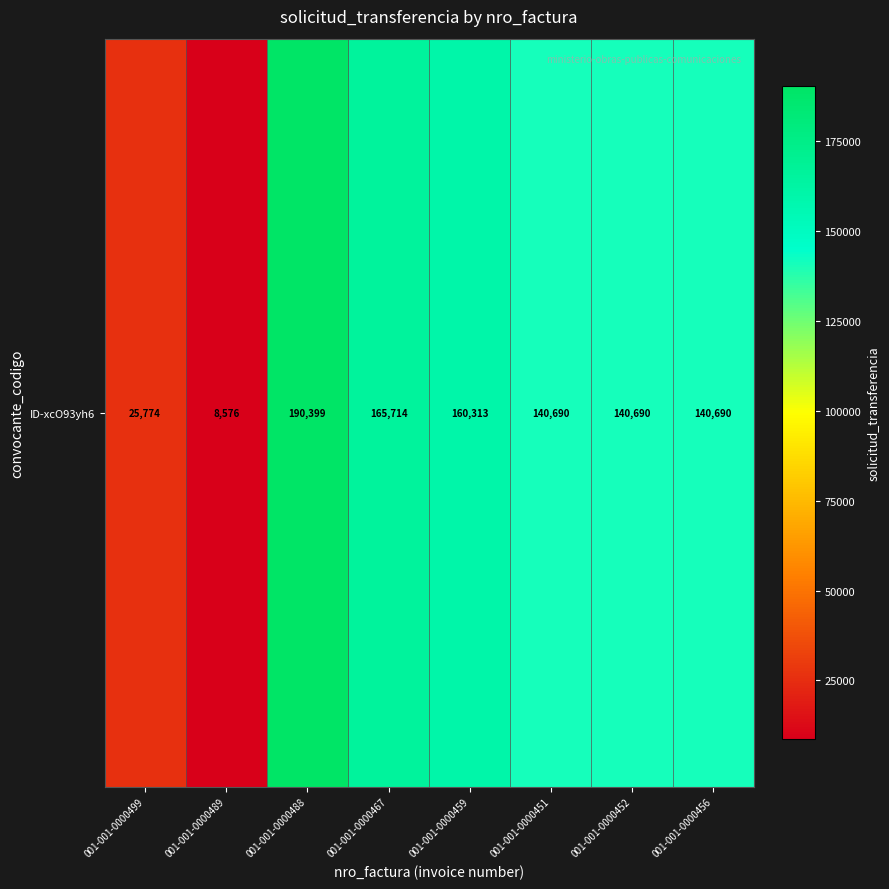

What is the maximum value shown in the chart?

190399